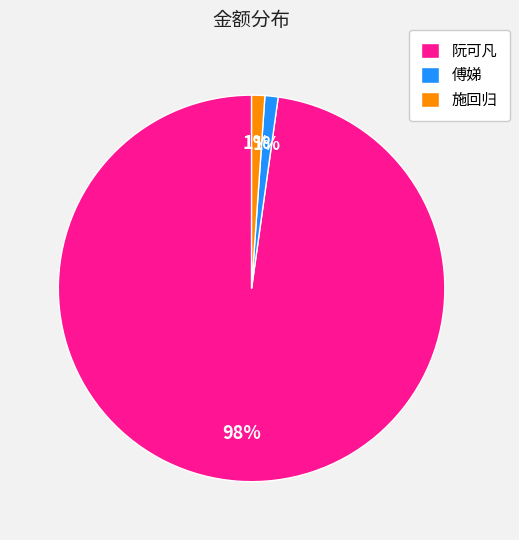

Which category has the biggest portion of the pie?

阮可凡